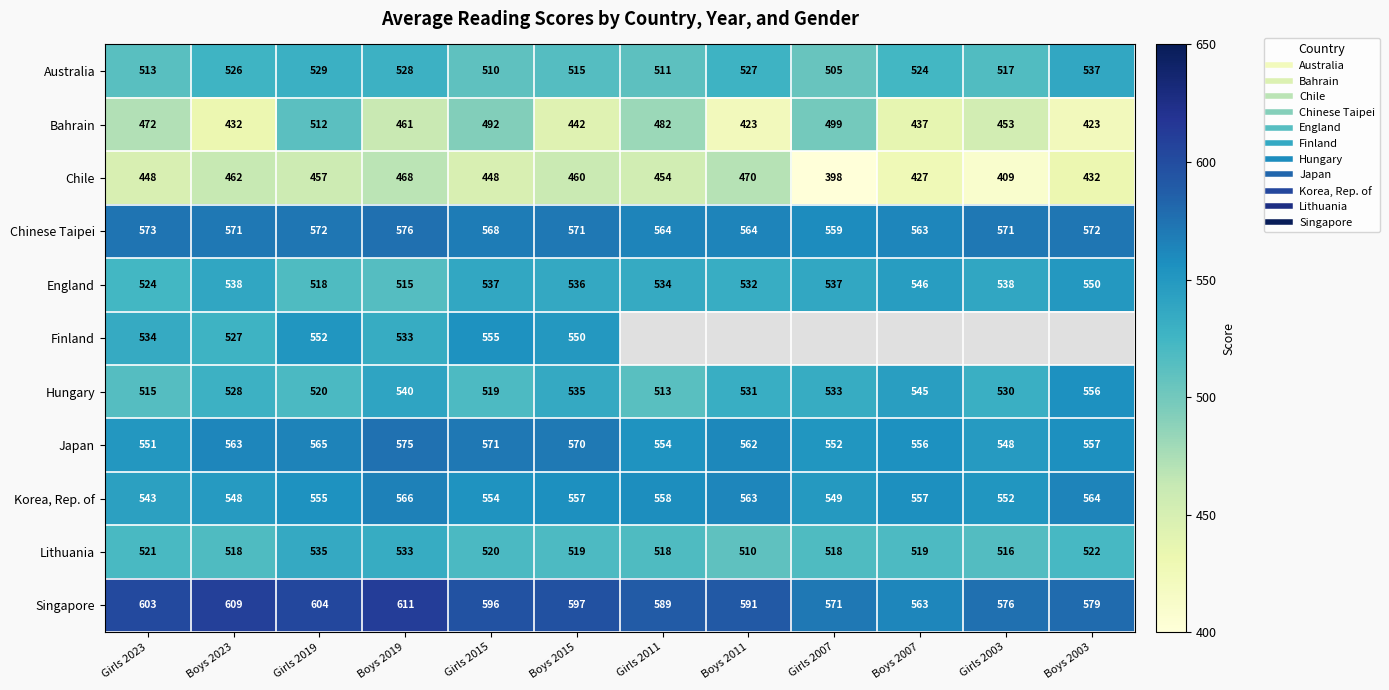

At which category is the sum across all series the highest?

Girls 2019